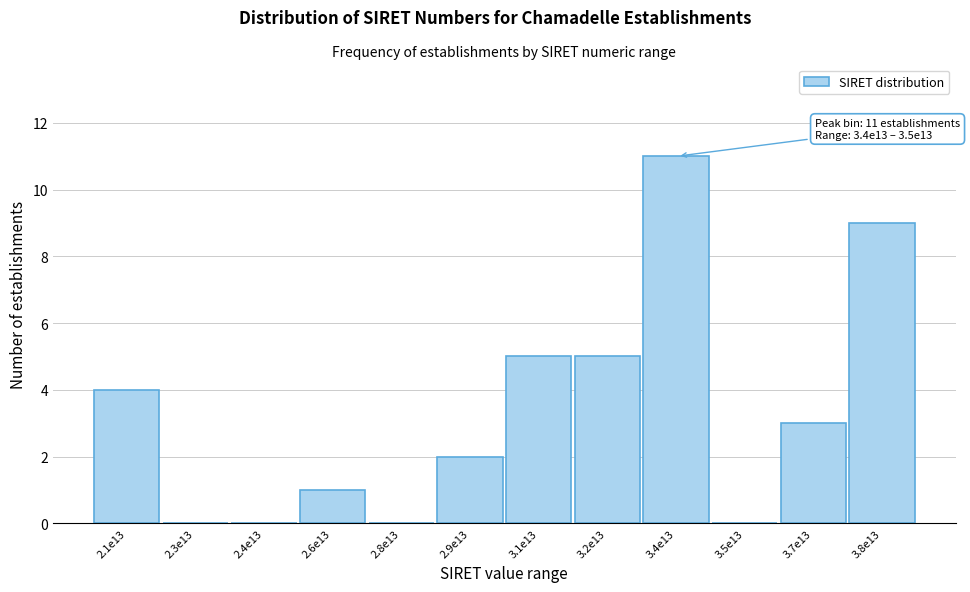

What is the maximum value shown in the chart?

11